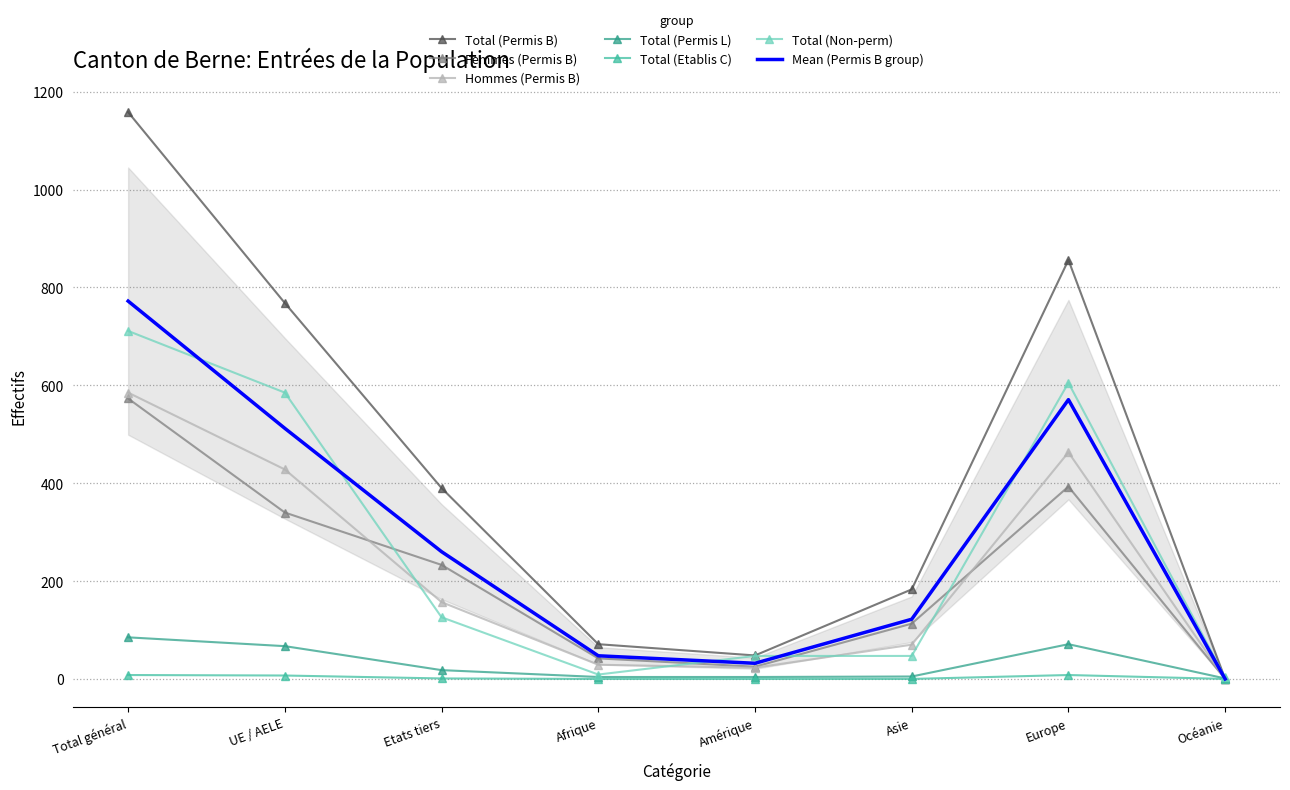

True or false: Hommes (Permis B) has a value of 29.0 at Afrique.

True